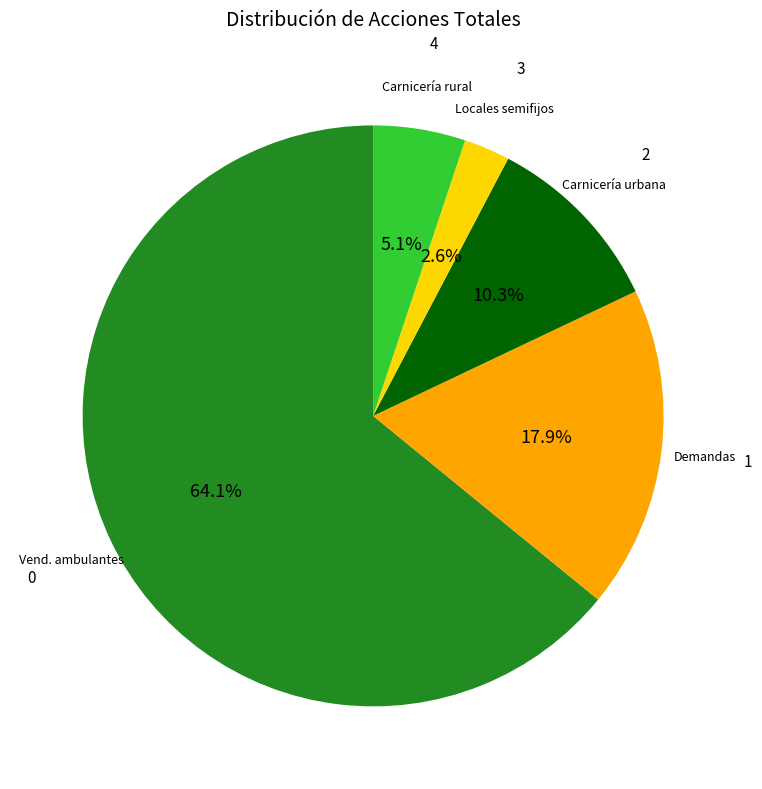

Is there a majority slice in this chart?

Yes